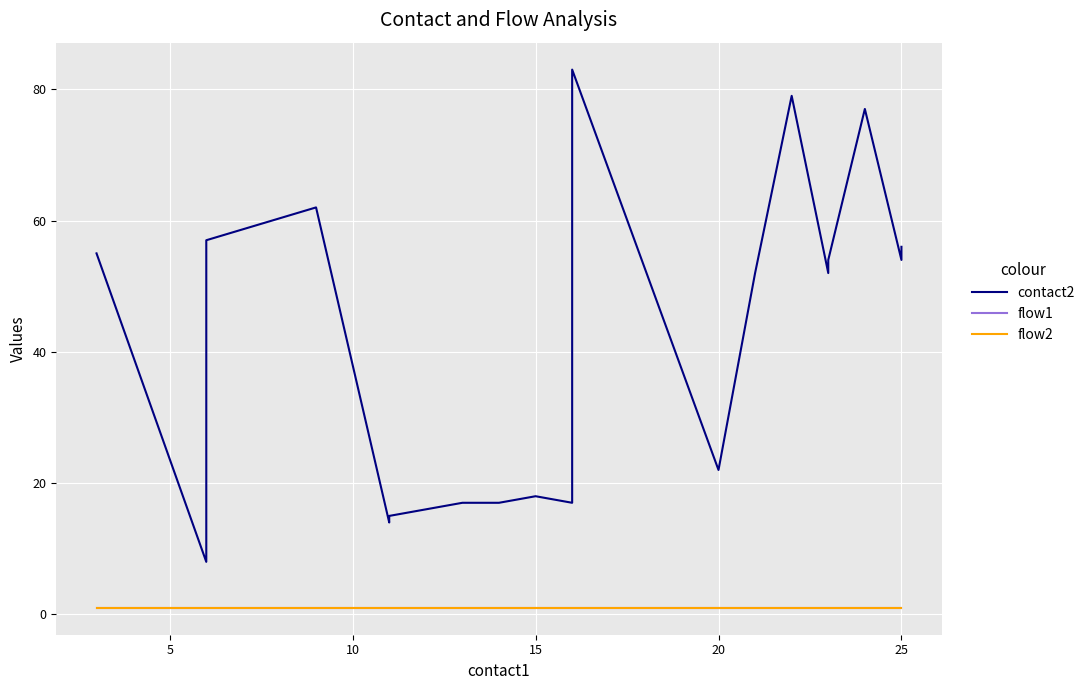

Is the value of flow1 at 16 greater than the value of flow2 at 10?

No